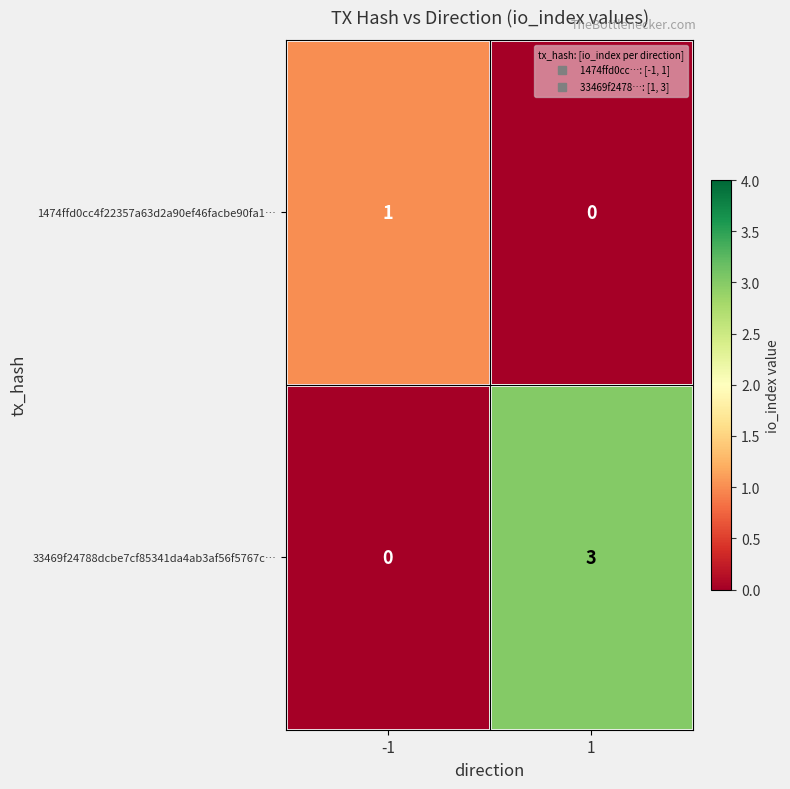

Count the number of categories in the chart.

2